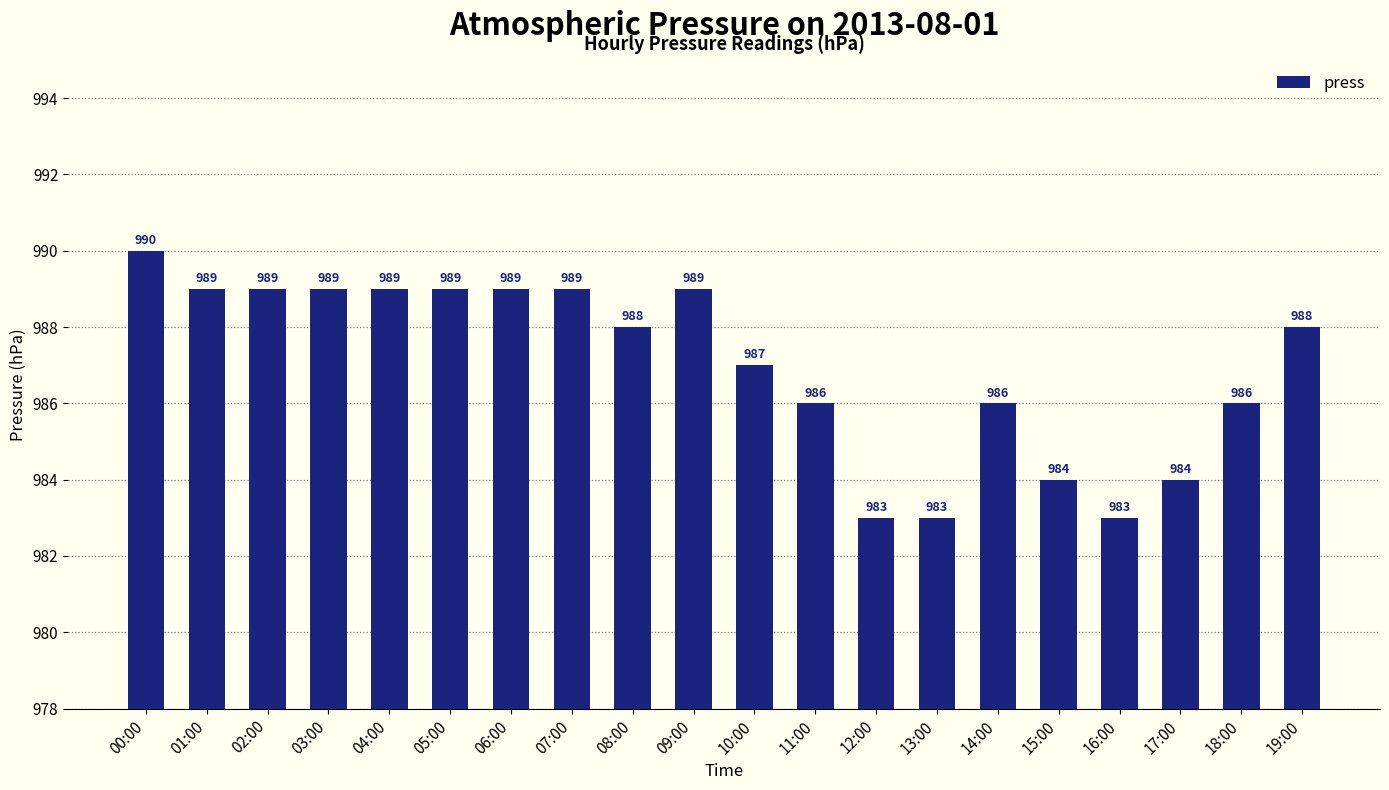

What is the difference between the second highest and minimum values?

6